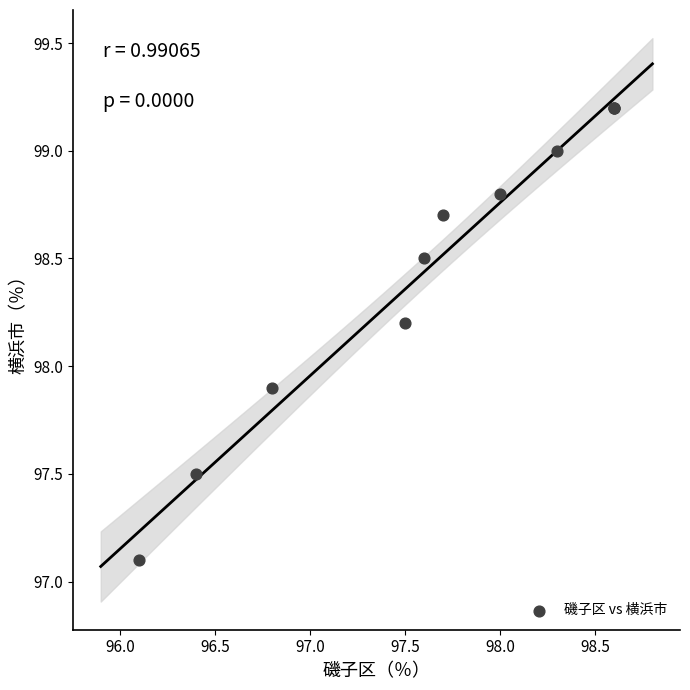

What Y value in the scatter plot is closest to 98?

97.9